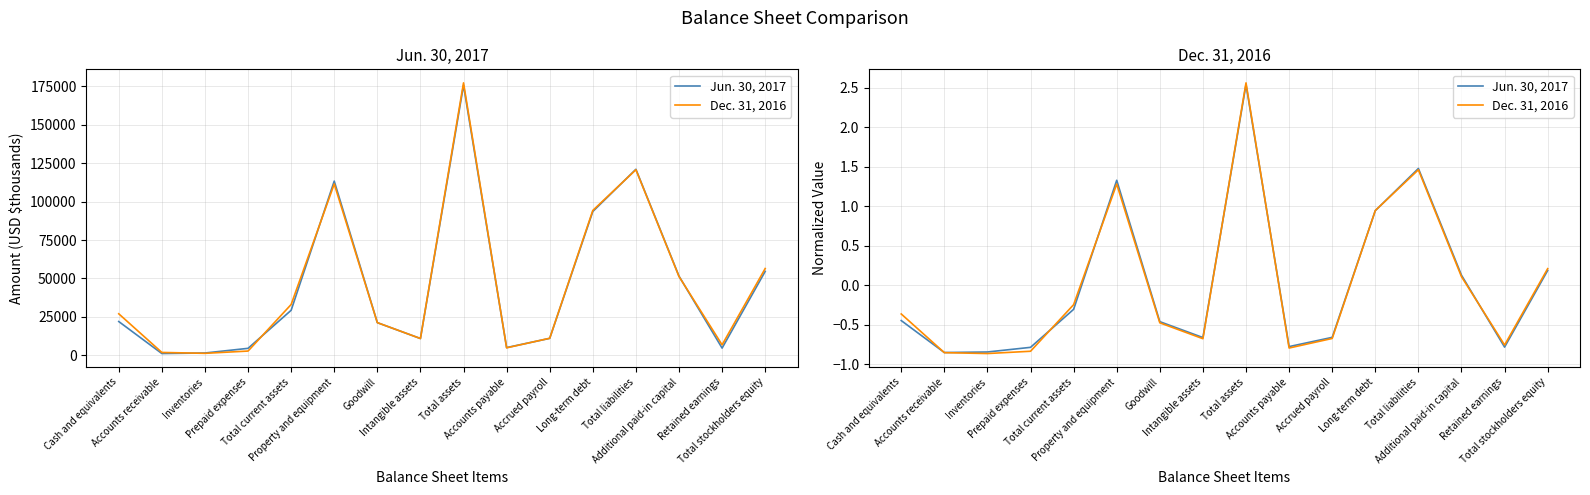

What is the difference between the maximum and minimum values in the Jun. 30, 2017 series?

3.4